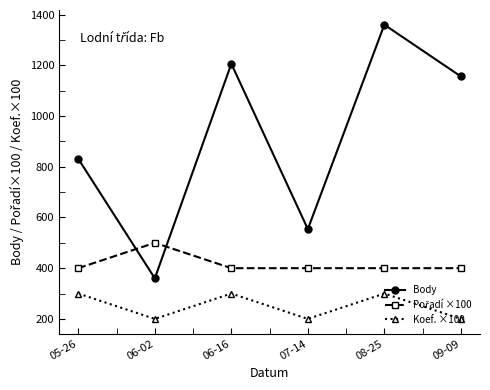

Between 06-02 and 06-16, which series saw the biggest shift?

Body